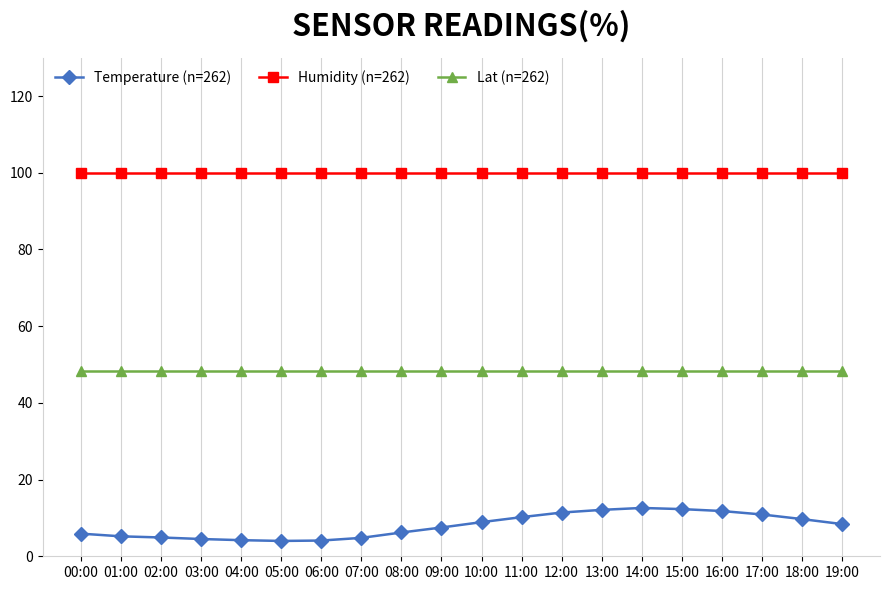

Which series has the largest total across all categories?

Humidity (n=262)